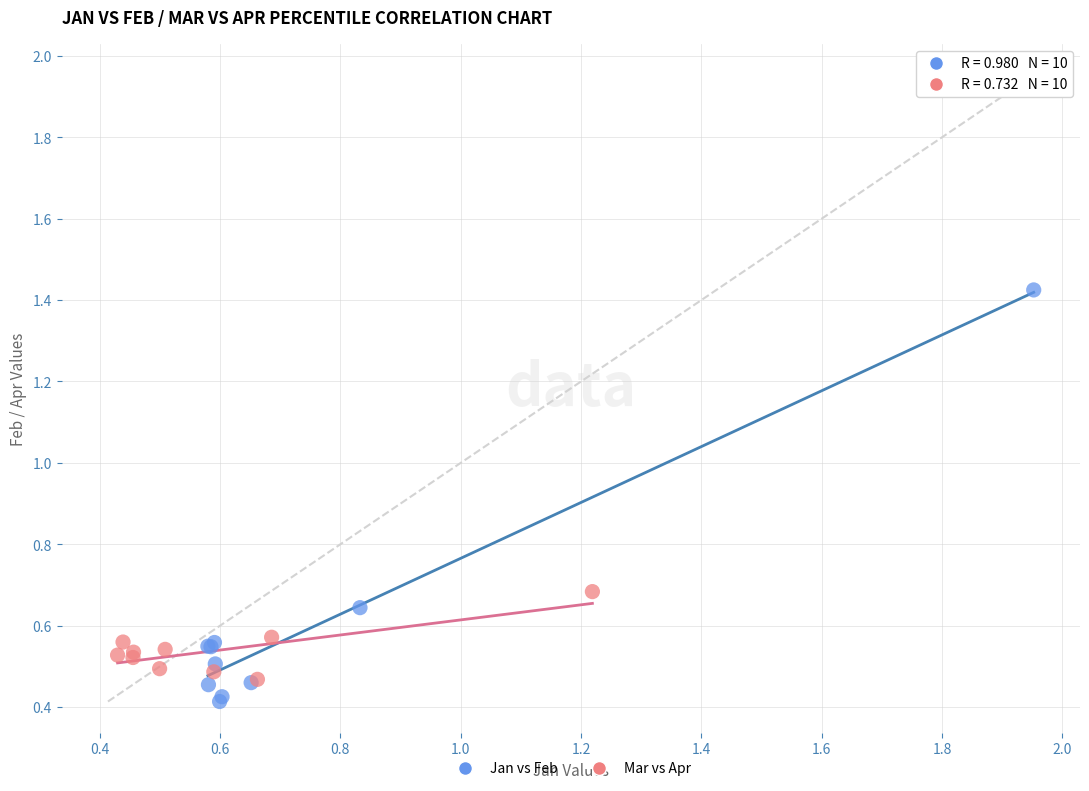

Which series contains the highest Y value?

Jan vs Feb